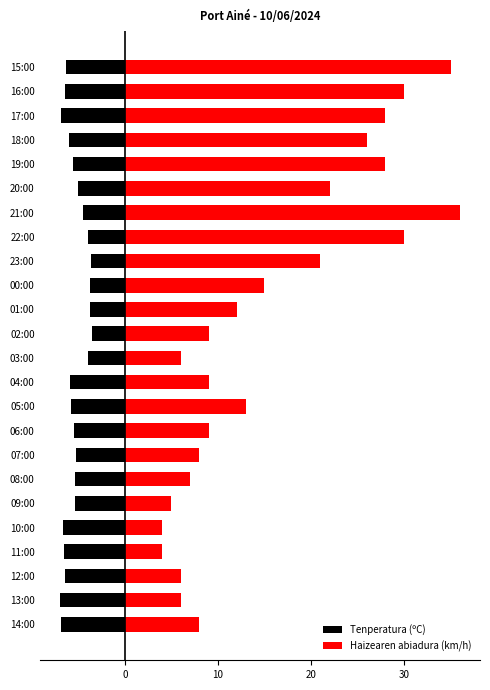

What is the value of the Tenperatura (ºC) bar at the 15th from the left?

-3.7